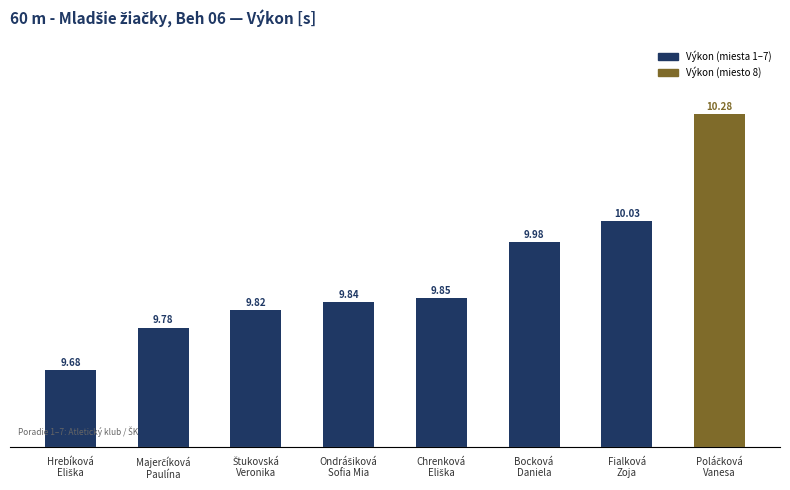

What is the average value?

9.9